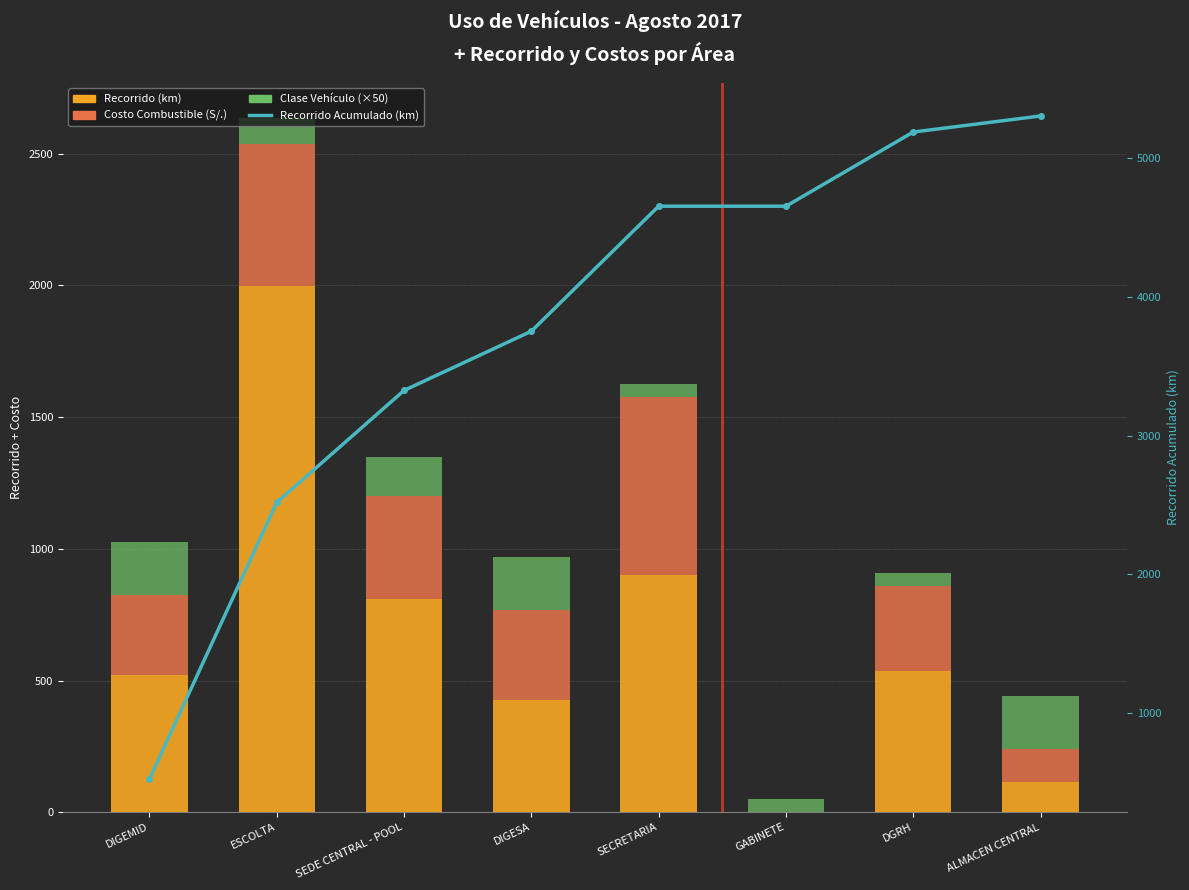

What is the spread (max minus min) of values at GABINETE?

4655.0